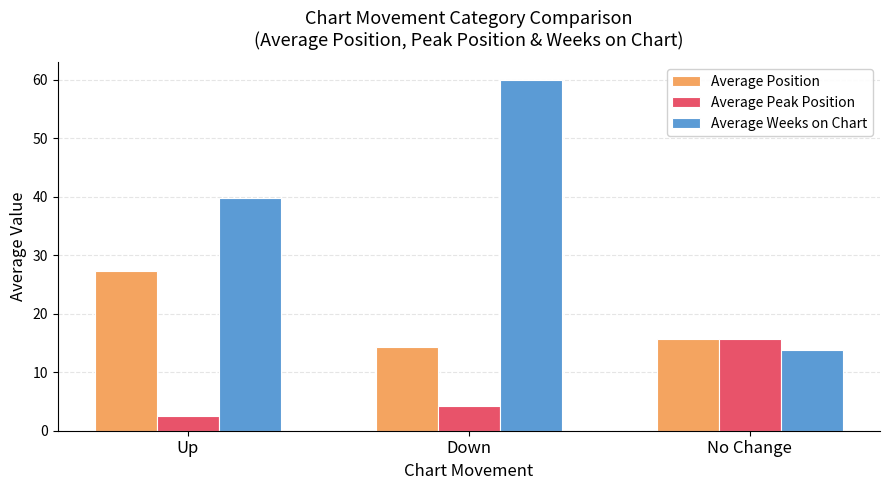

Is it true that Average Weeks on Chart equals 3.2 at No Change?

False